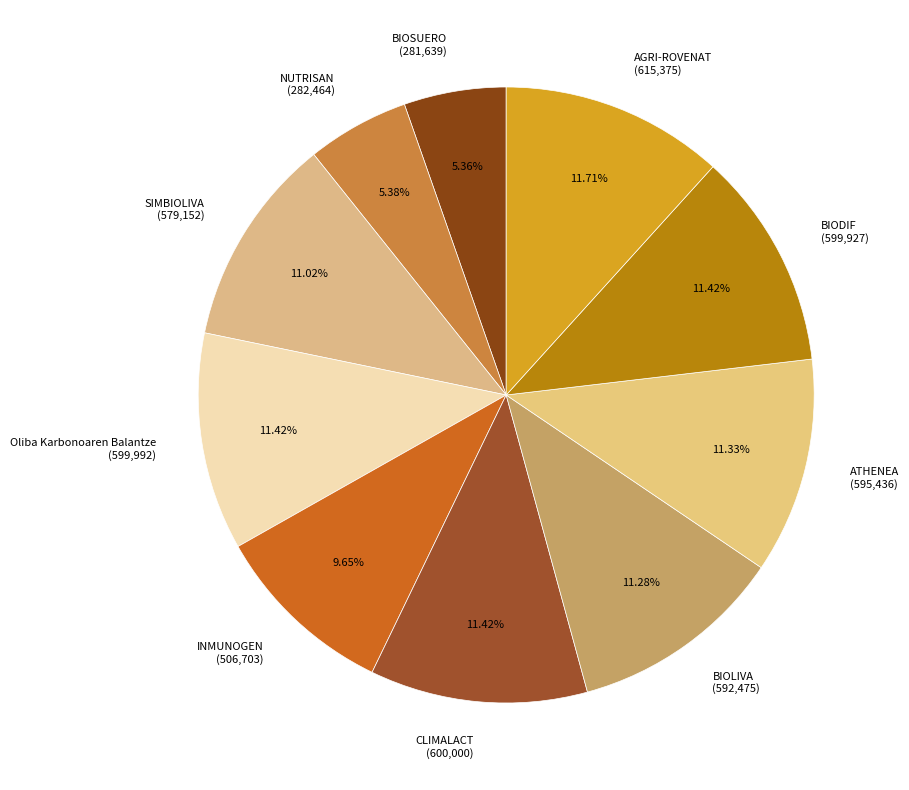

Is it true that AGRI-ROVENAT is 25% of the pie?

False